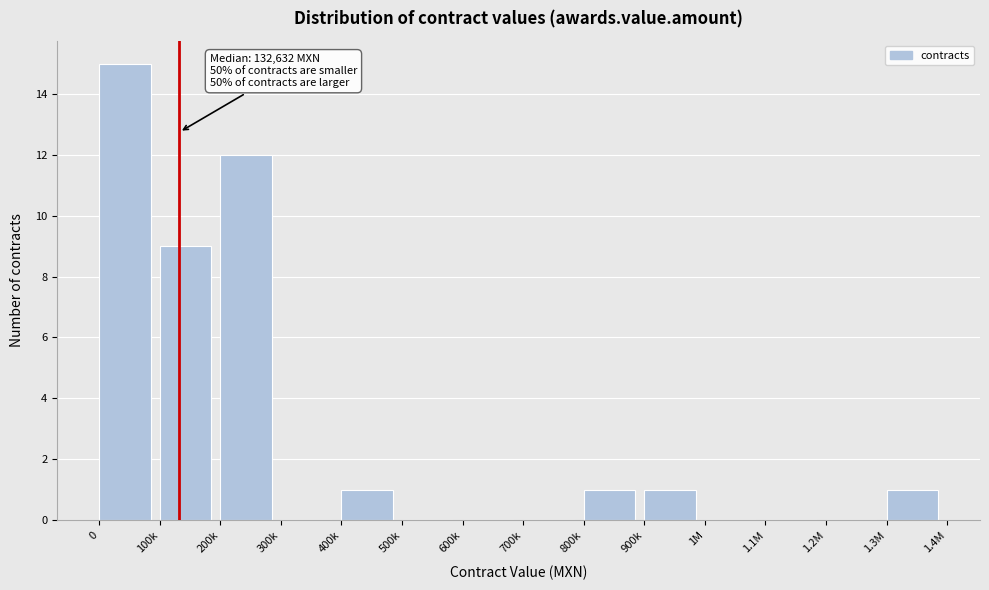

Reading right to left, transcribe all the data shown in this chart.

1.3M=1	1.2M=0	1.1M=0	1M=0	900k=1	800k=1	700k=0	600k=0	500k=0	400k=1	300k=0	200k=12	100k=9	0=15